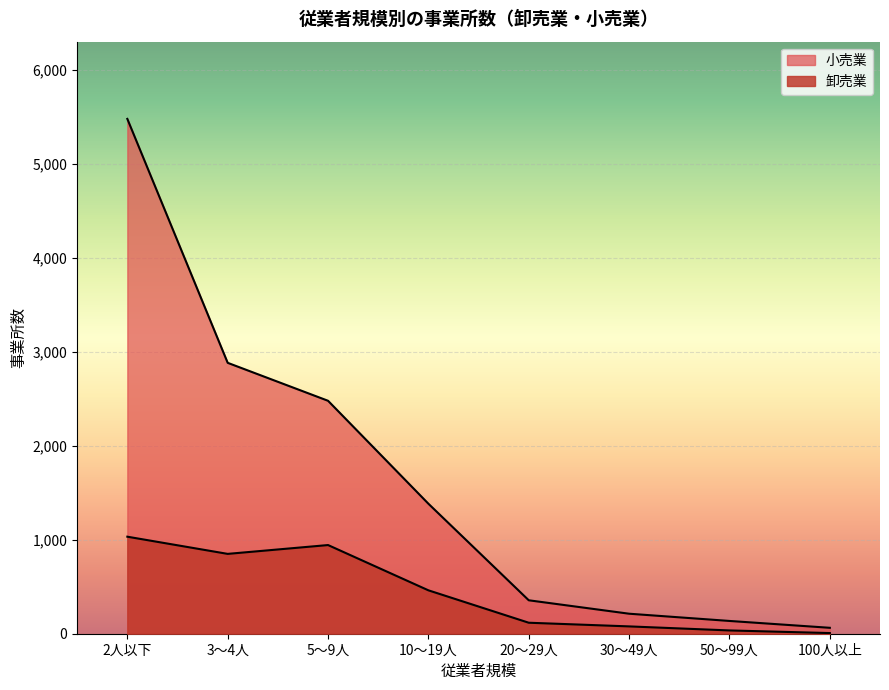

What is the sum of the 卸売業 values at 2人以下 and 10～19人?

1495